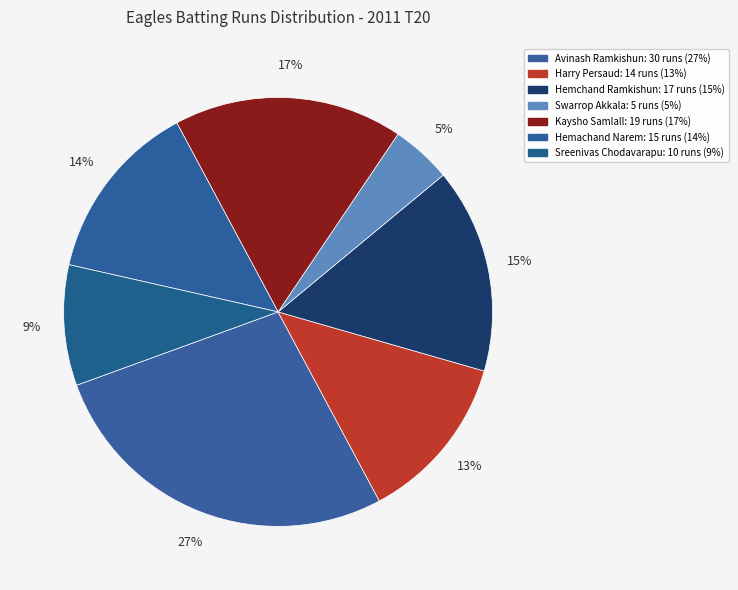

Is there any slice that represents more than half of the pie?

No